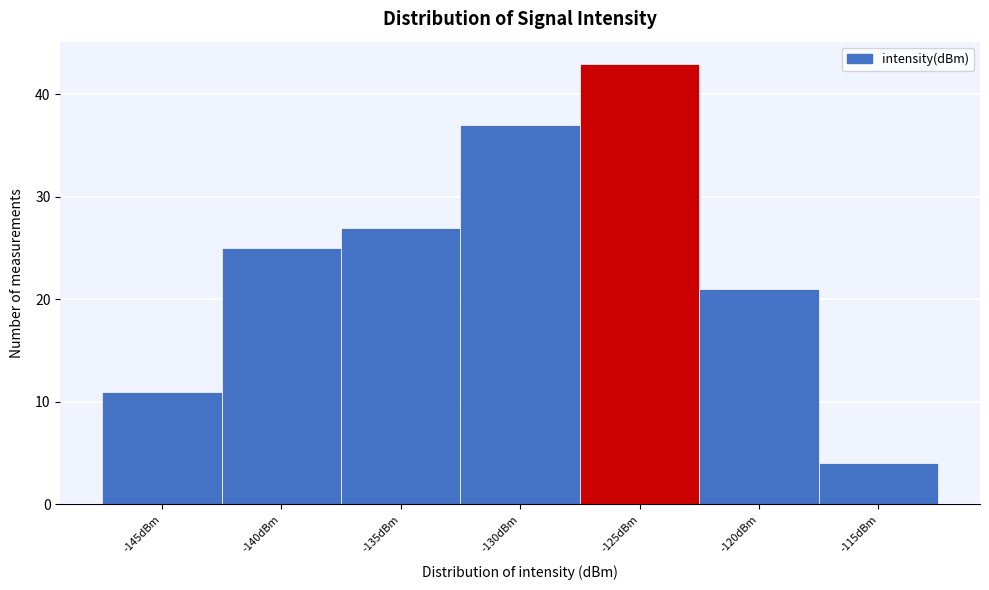

Reading left to right, what are all the values shown in this chart?

11	25	27	37	43	21	4